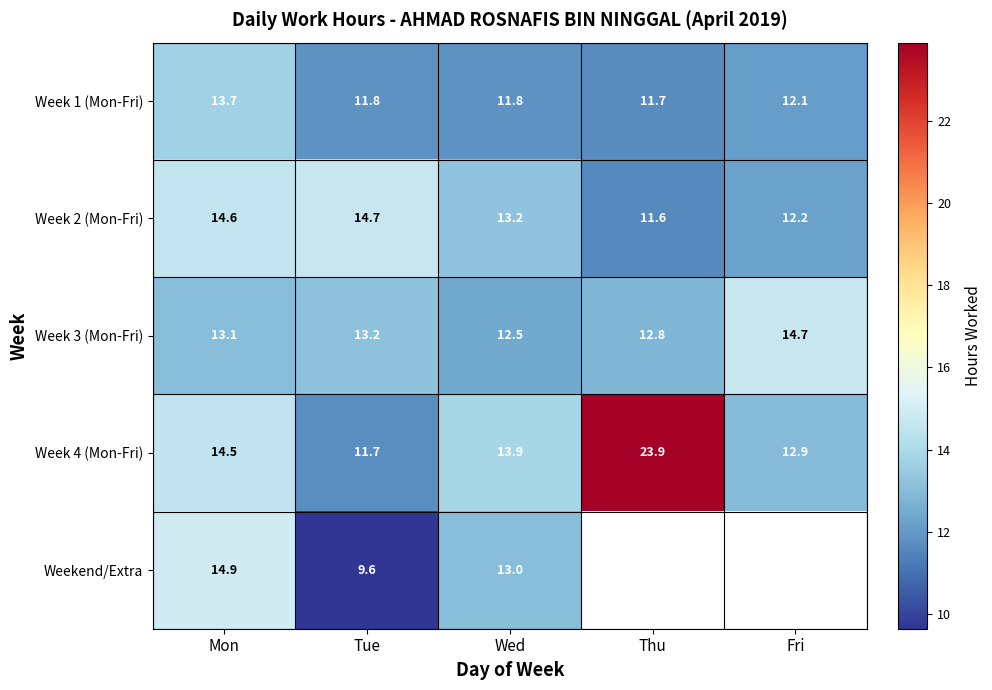

What is the total value across all series at Wed?

64.4